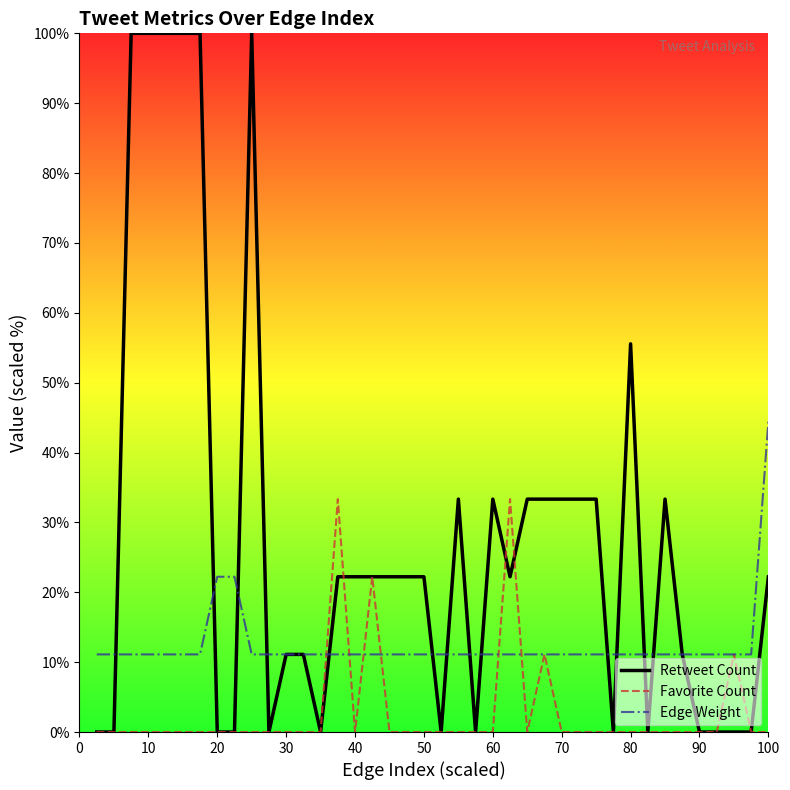

What are all the series names shown in the legend?

Retweet Count, Favorite Count, Edge Weight